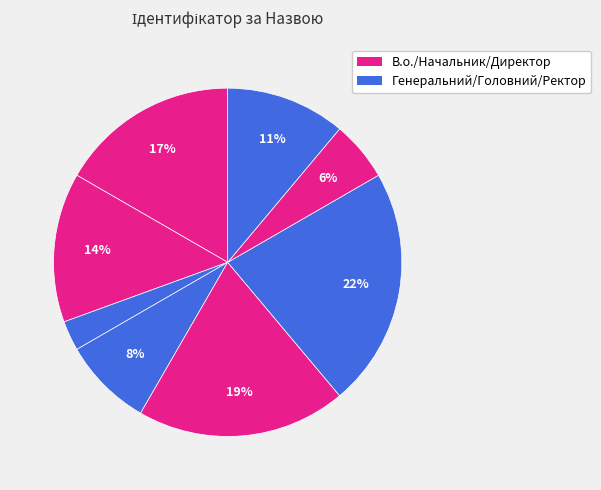

Does any single category account for the majority?

No